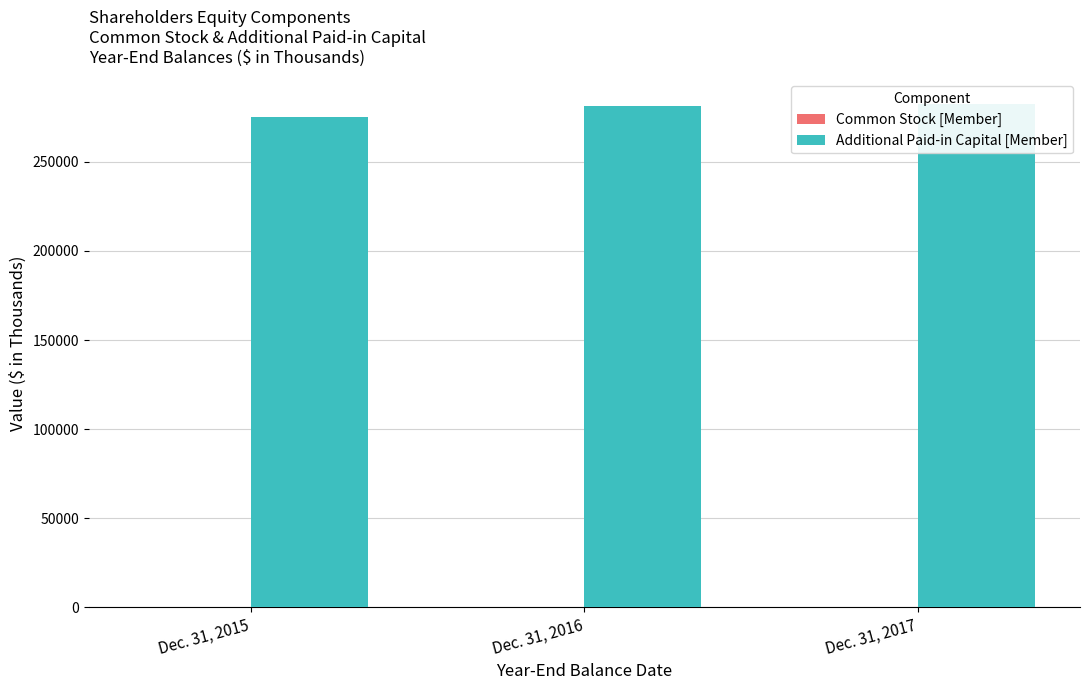

How many groups of bars are there?

3